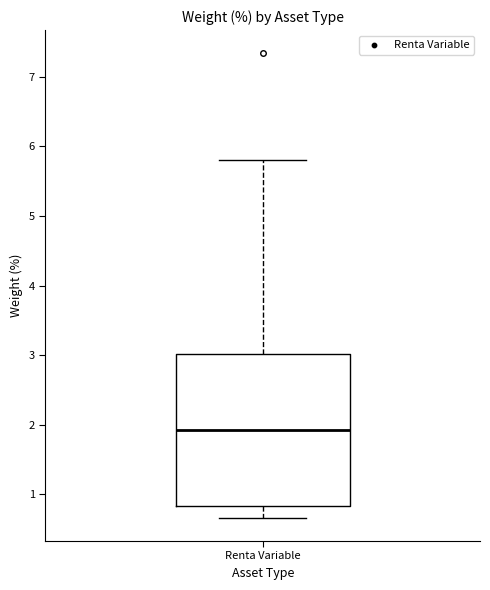

Transcribe this box plot: give where the median line is, the range the box spans, and where the two whiskers end, as read against the y-axis. The values are not printed on the chart, so give them approximately, as read against the axis.

median 1.9, box 0.8 to 3.0, whiskers 0.7 to 5.8